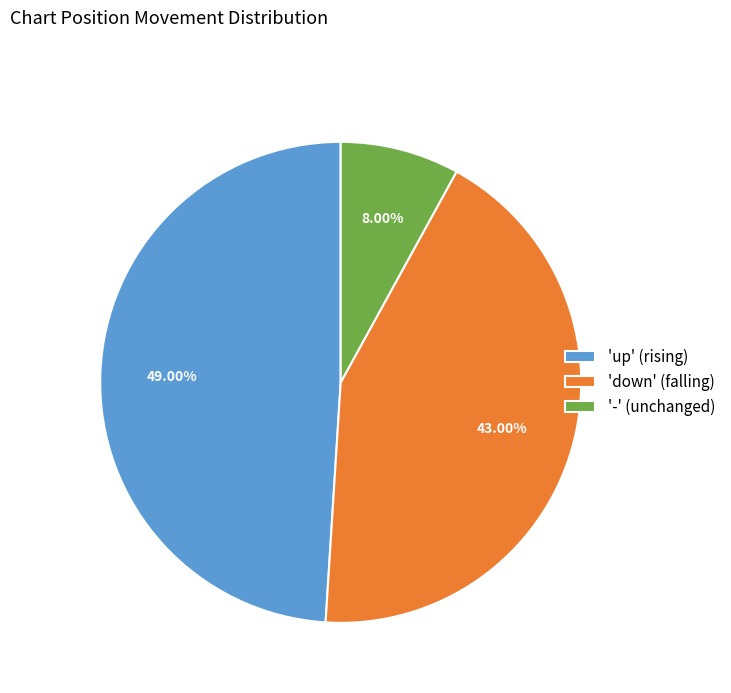

How many segments does this pie chart have?

3